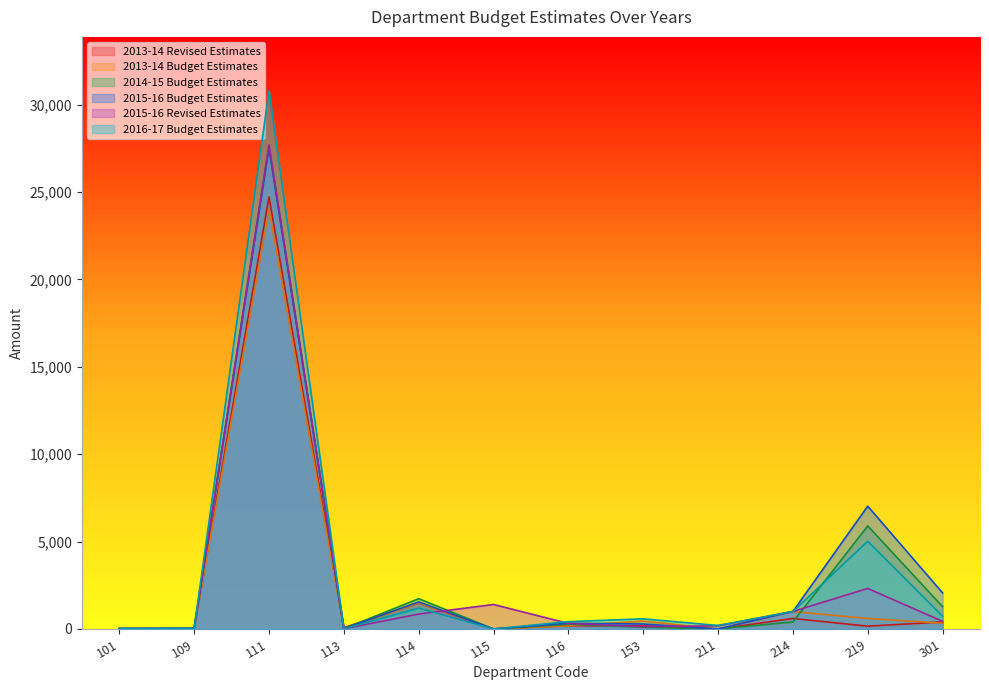

How many data points does each series have?

12